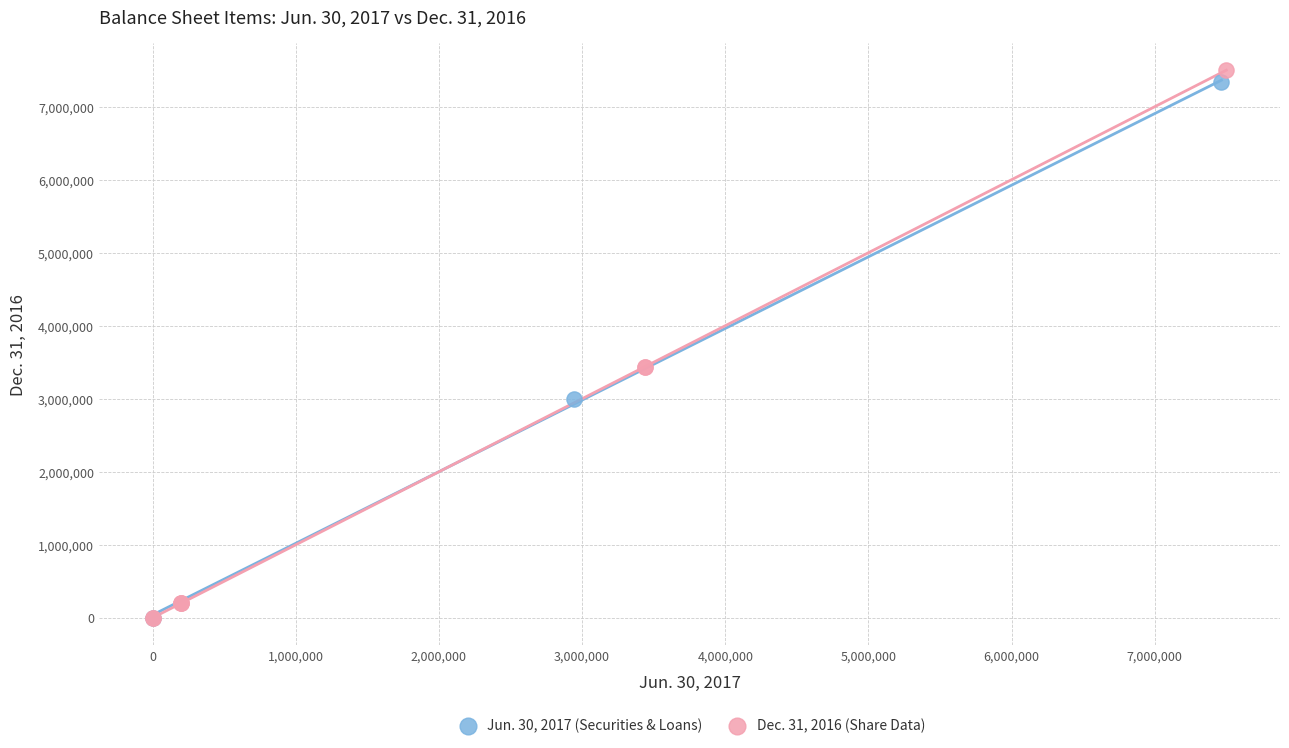

Which series has the widest spread of Y values?

Dec. 31, 2016 (Share Data)